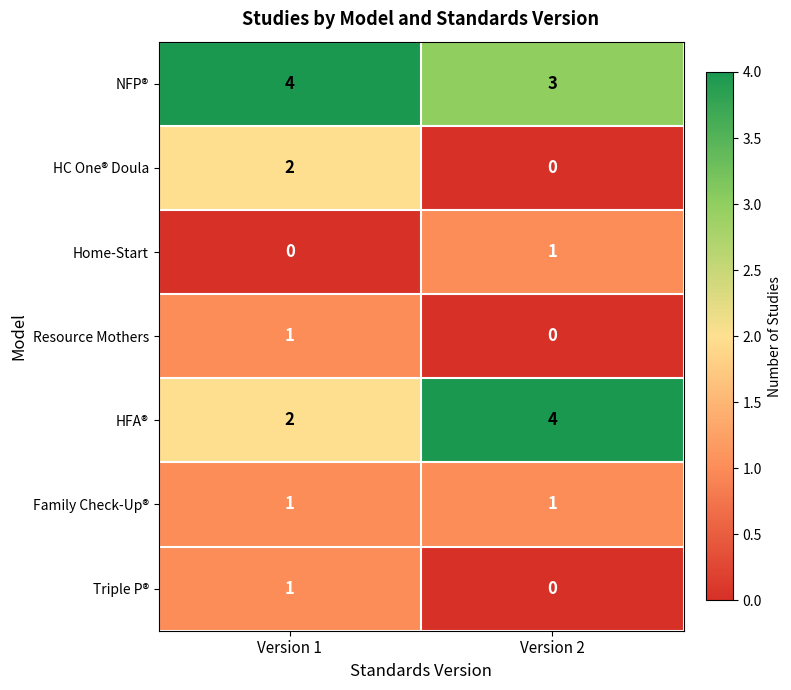

Reading left to right, transcribe all the data shown in this chart.

NFP®: 4	3
HC One® Doula: 2	0
Home-Start: 0	1
Resource Mothers: 1	0
HFA®: 2	4
Family Check-Up®: 1	1
Triple P®: 1	0